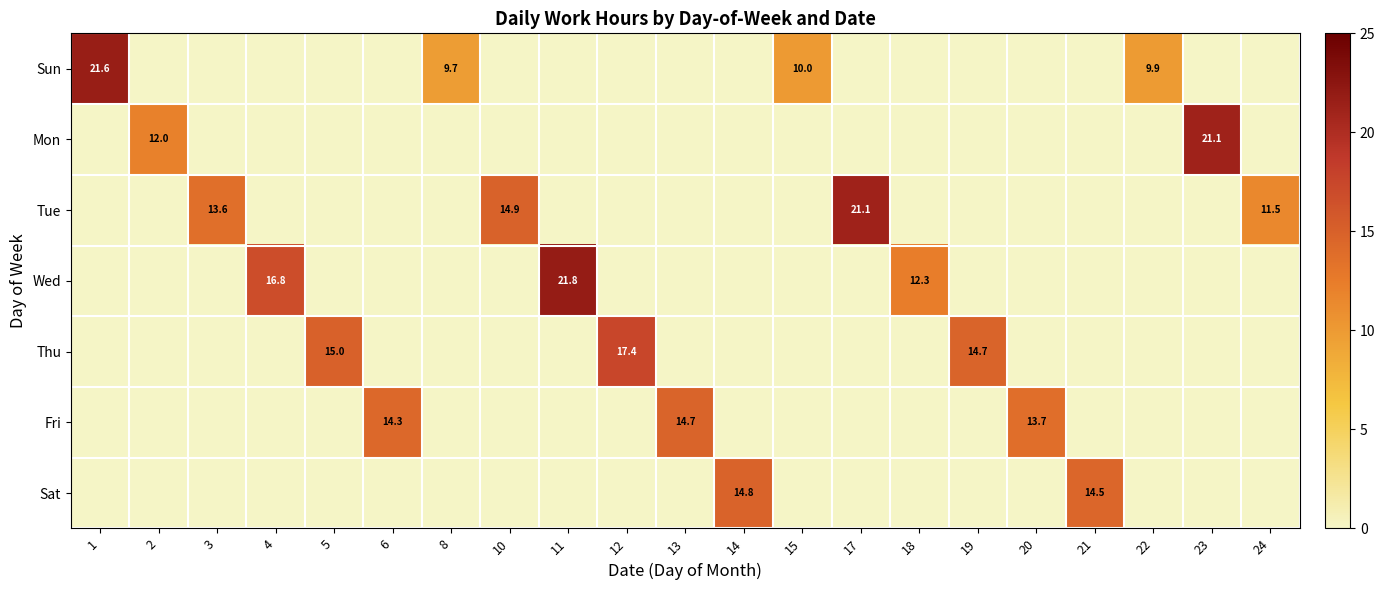

Count the number of data series in this chart.

7